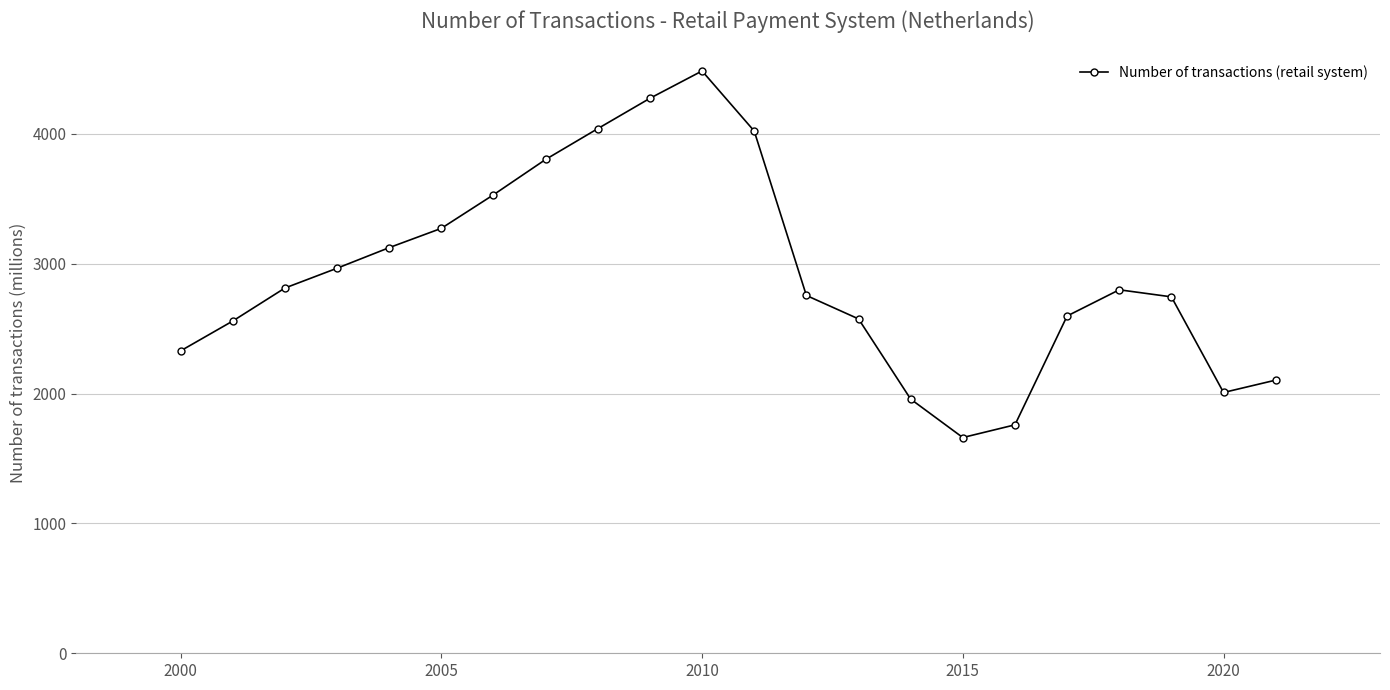

How many interior local valleys (lower than both neighbors) does the data have?

2